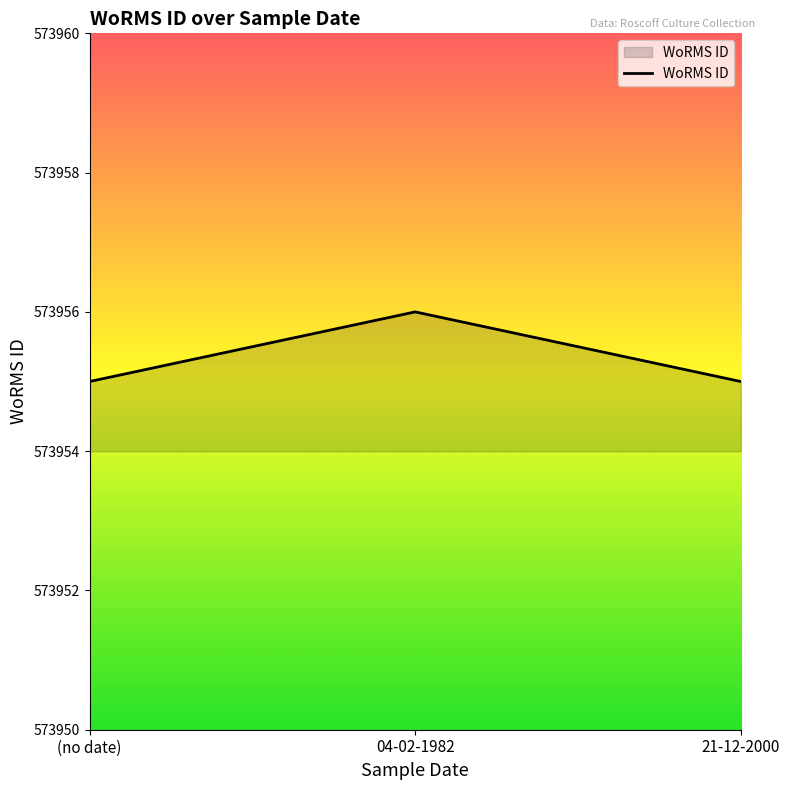

Reading left to right, what are all the values shown in this chart?

573955	573956	573955